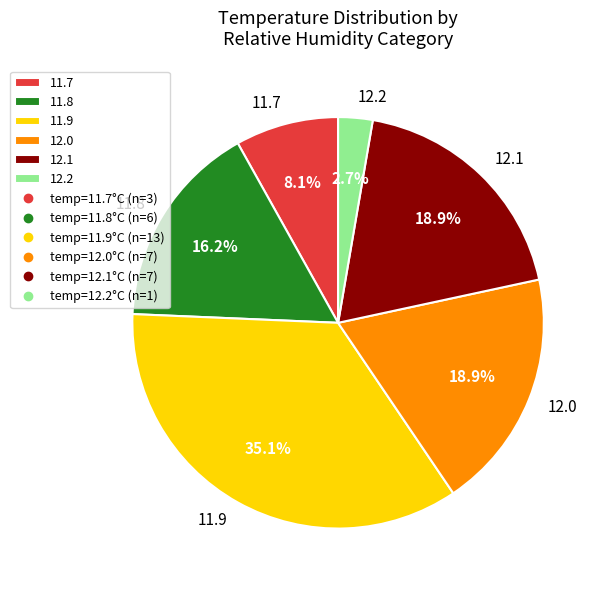

Do 11.7 and 11.9 together represent more than half of the pie?

No